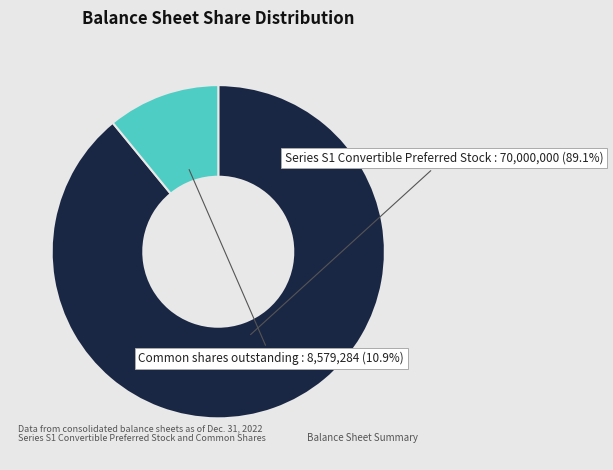

Count the number of slices in the pie.

2